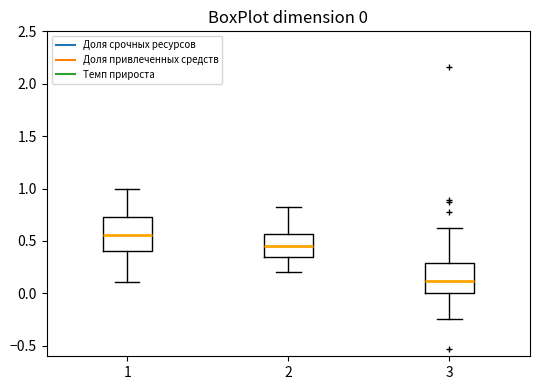

Which box's median line is the highest?

1